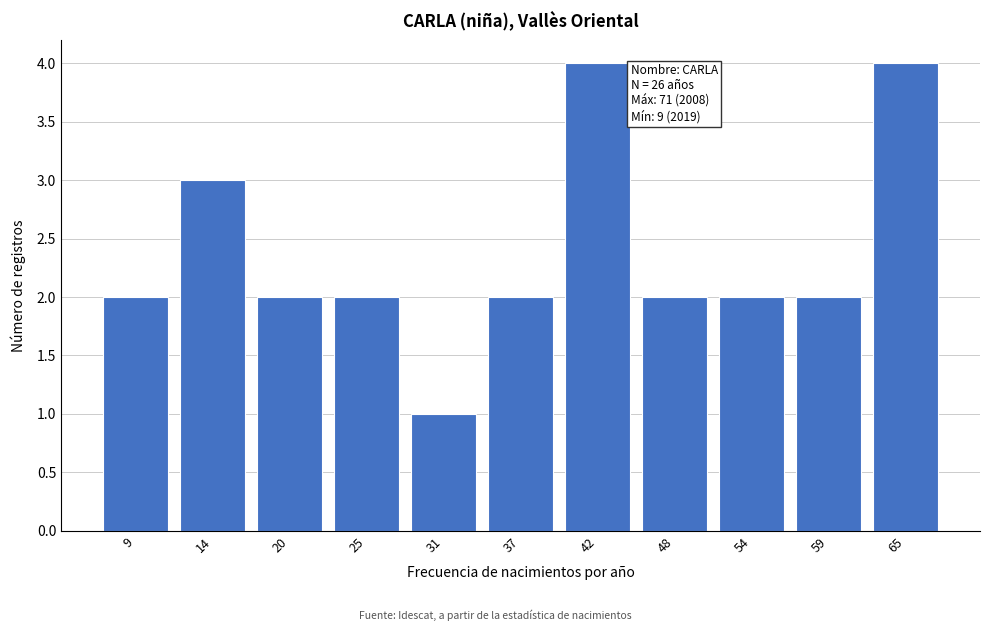

Reading left to right, transcribe all the data shown in this chart.

2	3	2	2	1	2	4	2	2	2	4